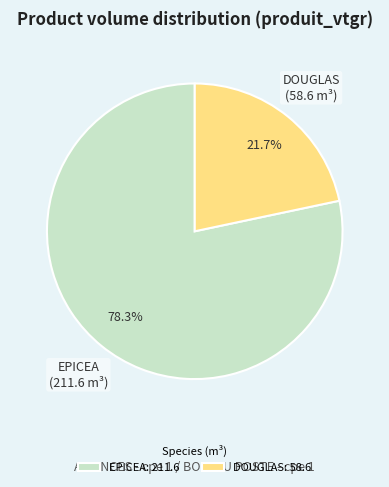

Between DOUGLAS: 58.6 and EPICEA: 211.6, which is larger?

EPICEA: 211.6